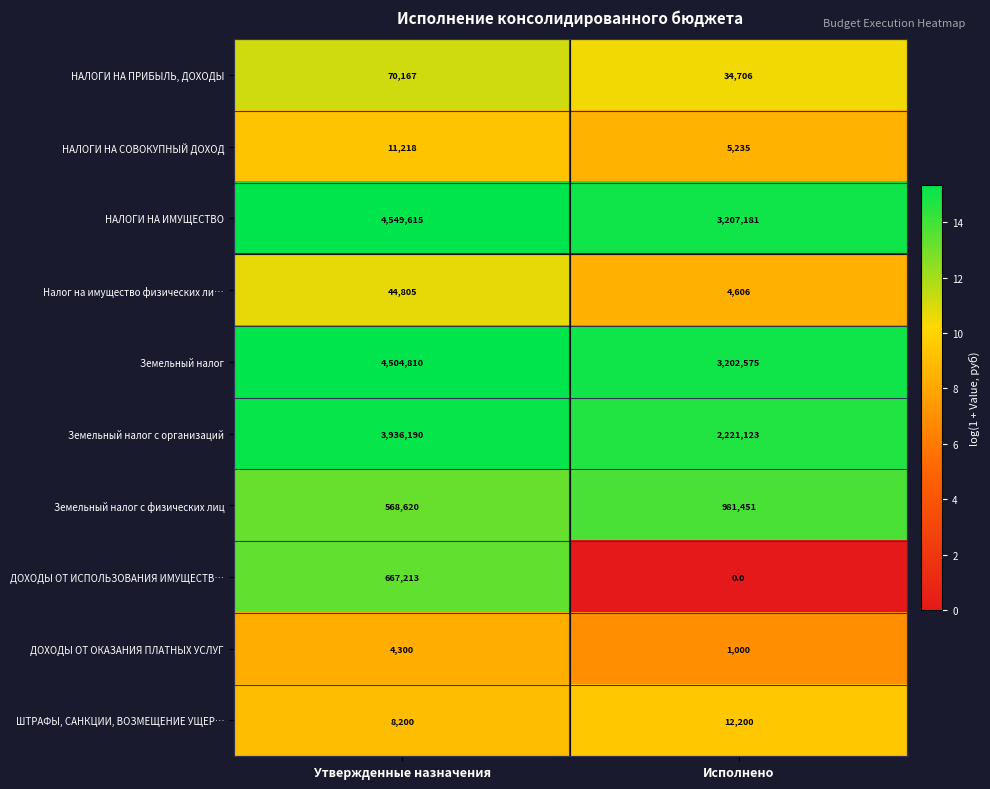

Which series has the largest range (max minus min)?

Земельный налог с организаций